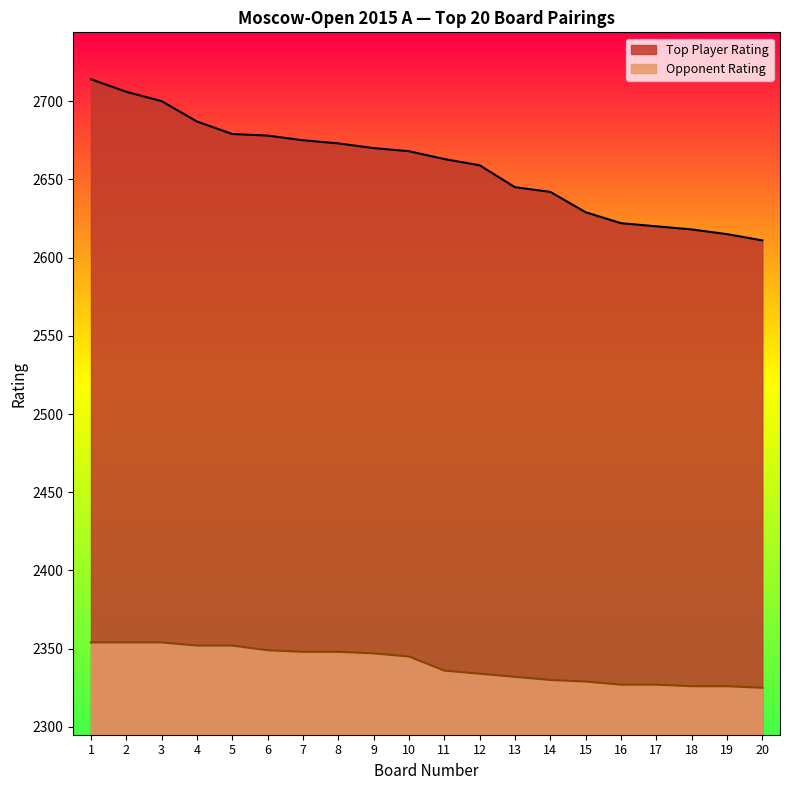

What is the change in value from 7 to 9?

-5